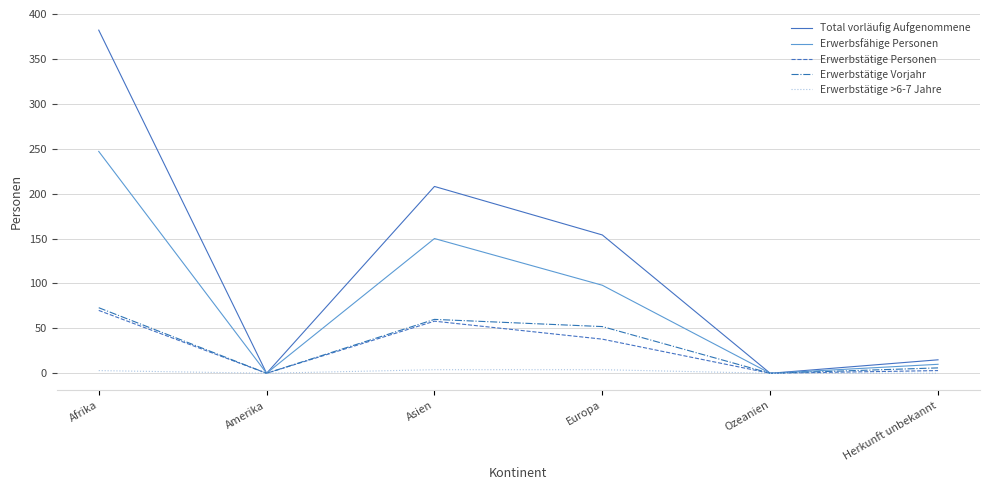

The value of Erwerbstätige >6-7 Jahre at Europa is 4. True or false?

True